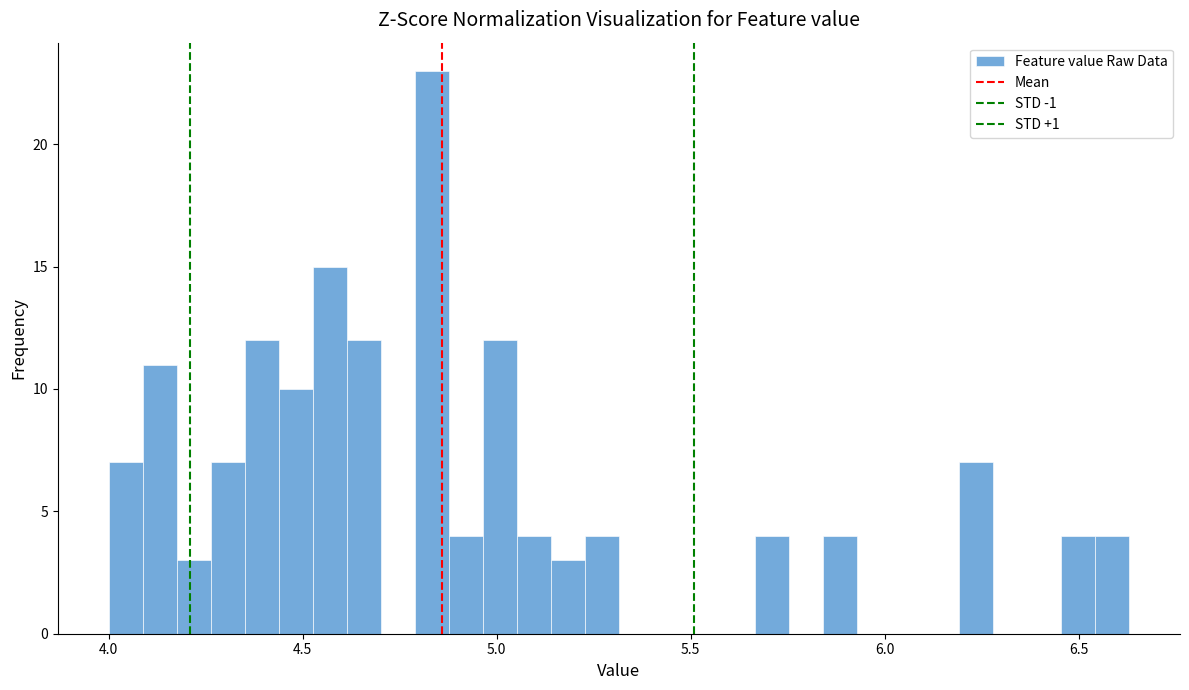

Around what value on the x-axis is the tallest bar? Give the approximate position of its centre, as read against the axis.

4.85